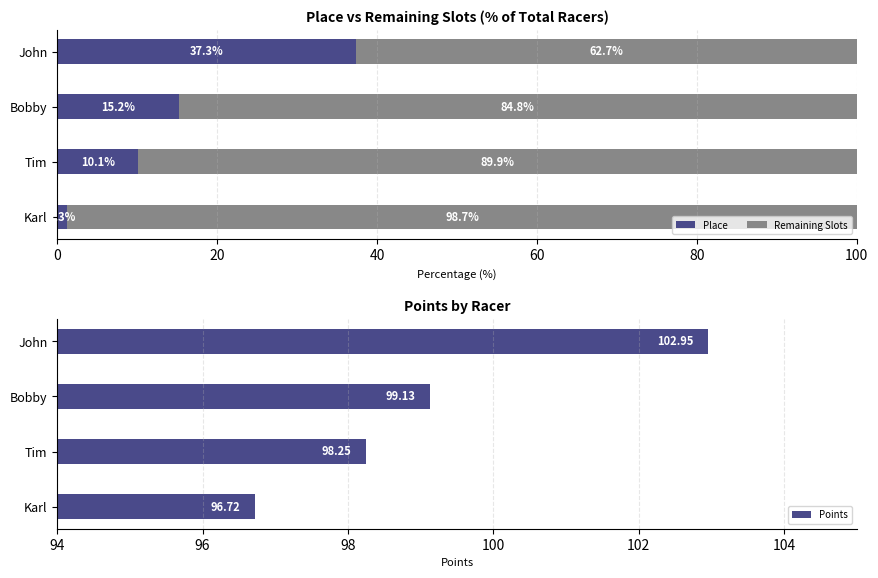

What are all the series names shown in the legend?

Place, Remaining Slots, Points